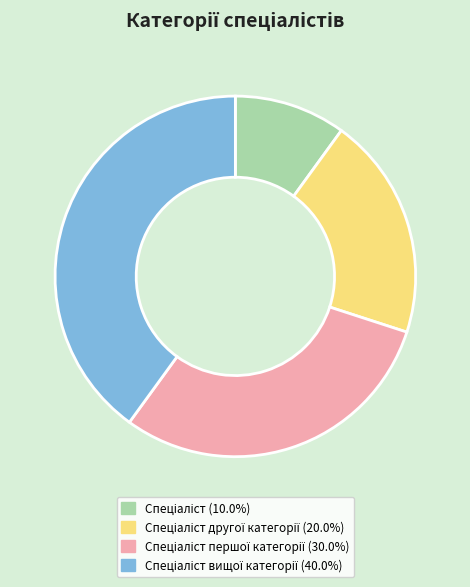

Does any single category account for the majority?

No